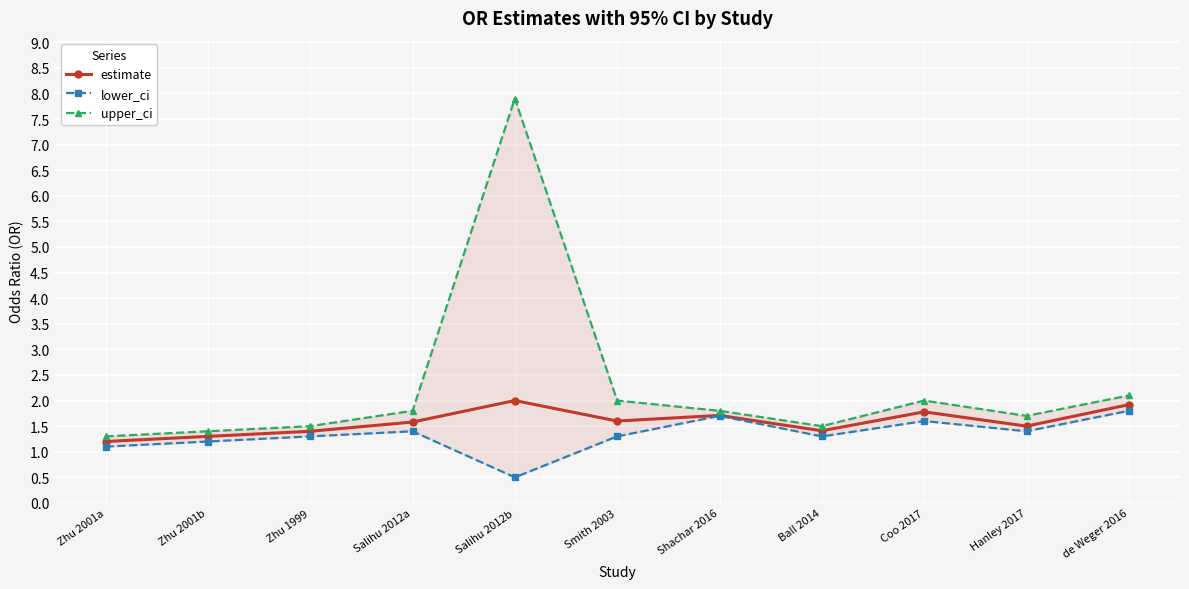

What is the label of the 5th point from the left?

Salihu 2012b